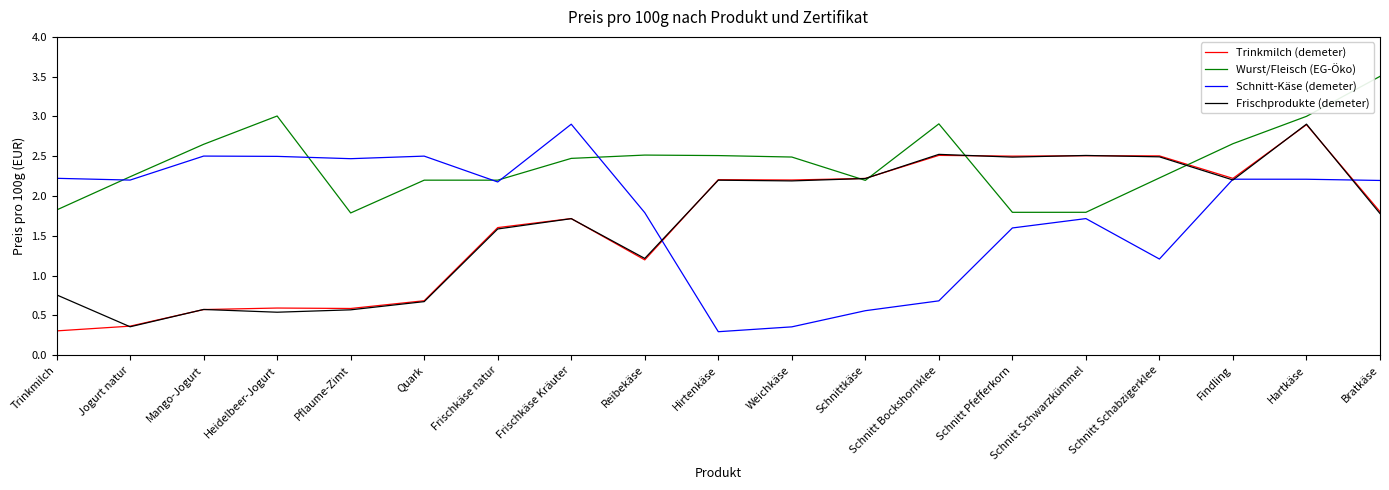

At which label does Frischprodukte (demeter) first exceed 1?

Frischkäse natur